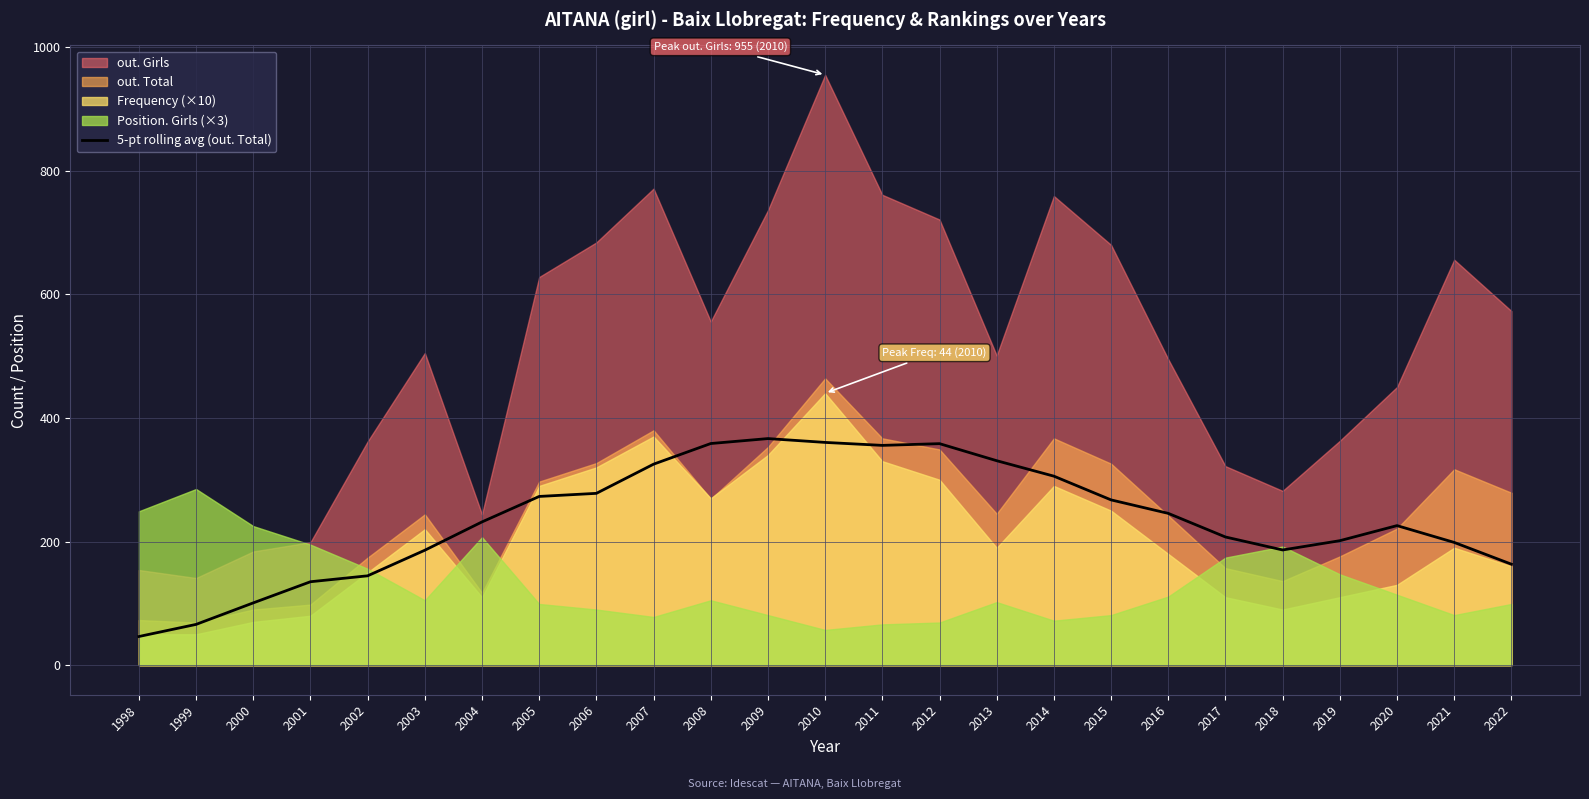

The 5-pt rolling avg (out. Total) series shows 46.4 at 1998. True or false?

True